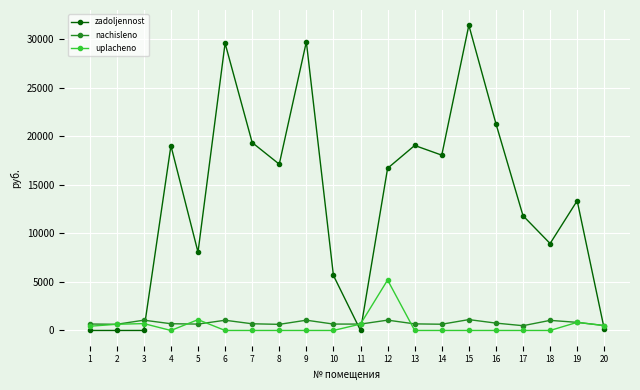

How many lines are shown in the chart?

3